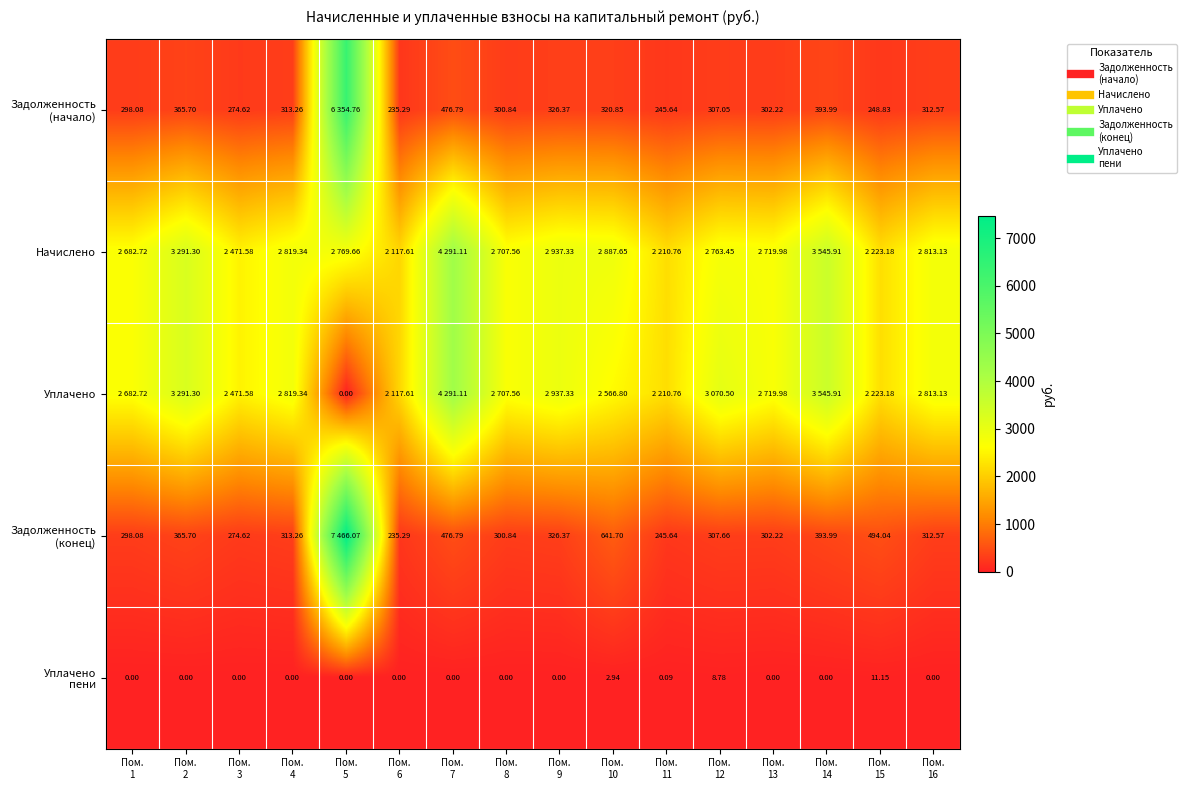

Where does the Задолженность (конец) series first go above 313?

Пом. 2